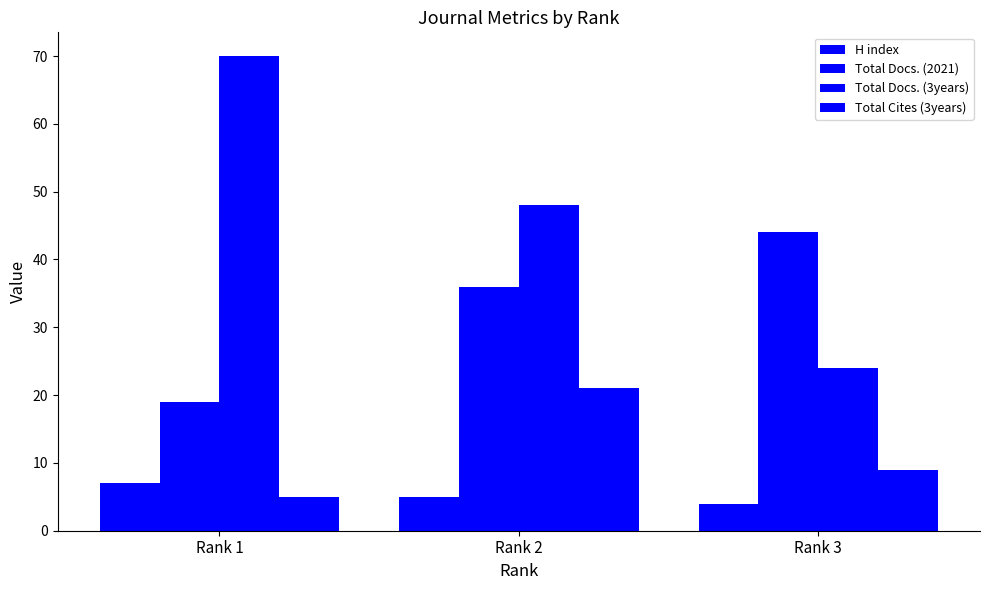

What is the sum of the Total Docs. (3years) values at Rank 2 and Rank 1?

118